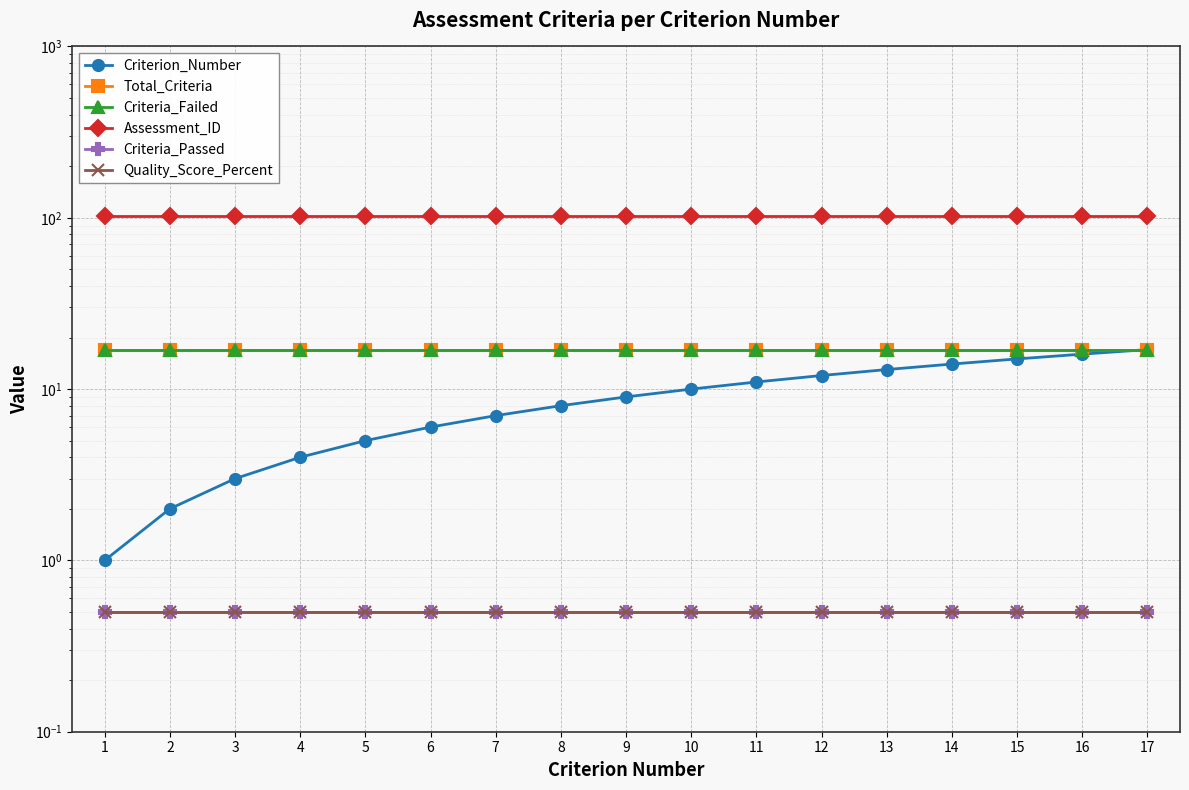

True or false: Total_Criteria has more than 0 points higher than both neighbors.

False